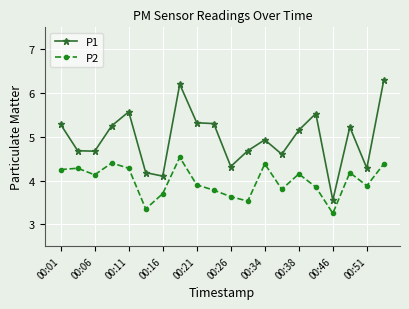

What is the difference between the maximum and minimum values in the P2 series?

1.3